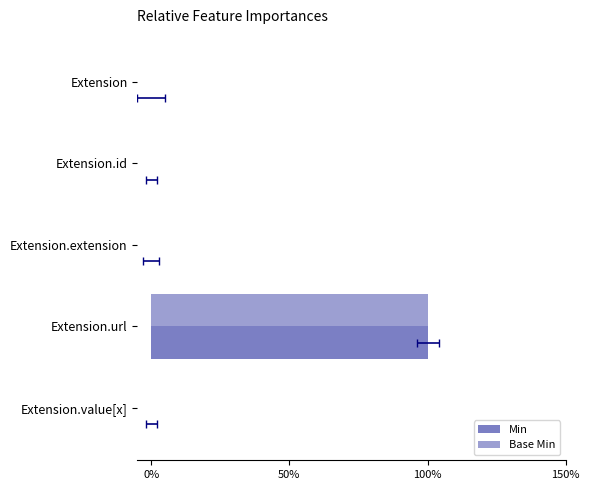

Rank the series by their maximum value, from highest to lowest.

Min, Base Min